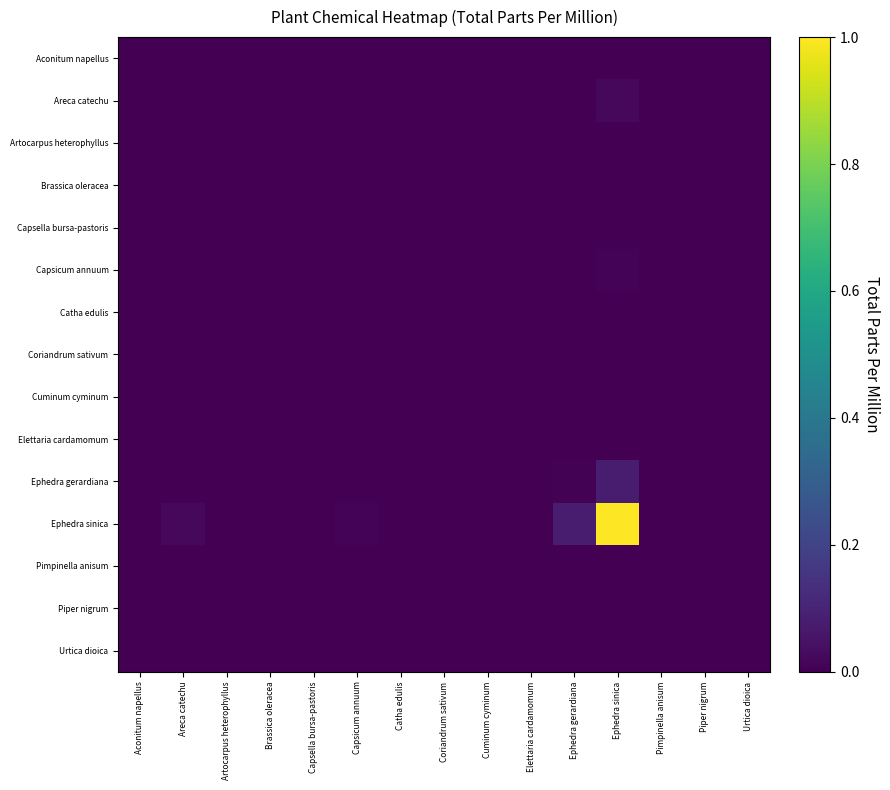

Count the number of data series in this chart.

15